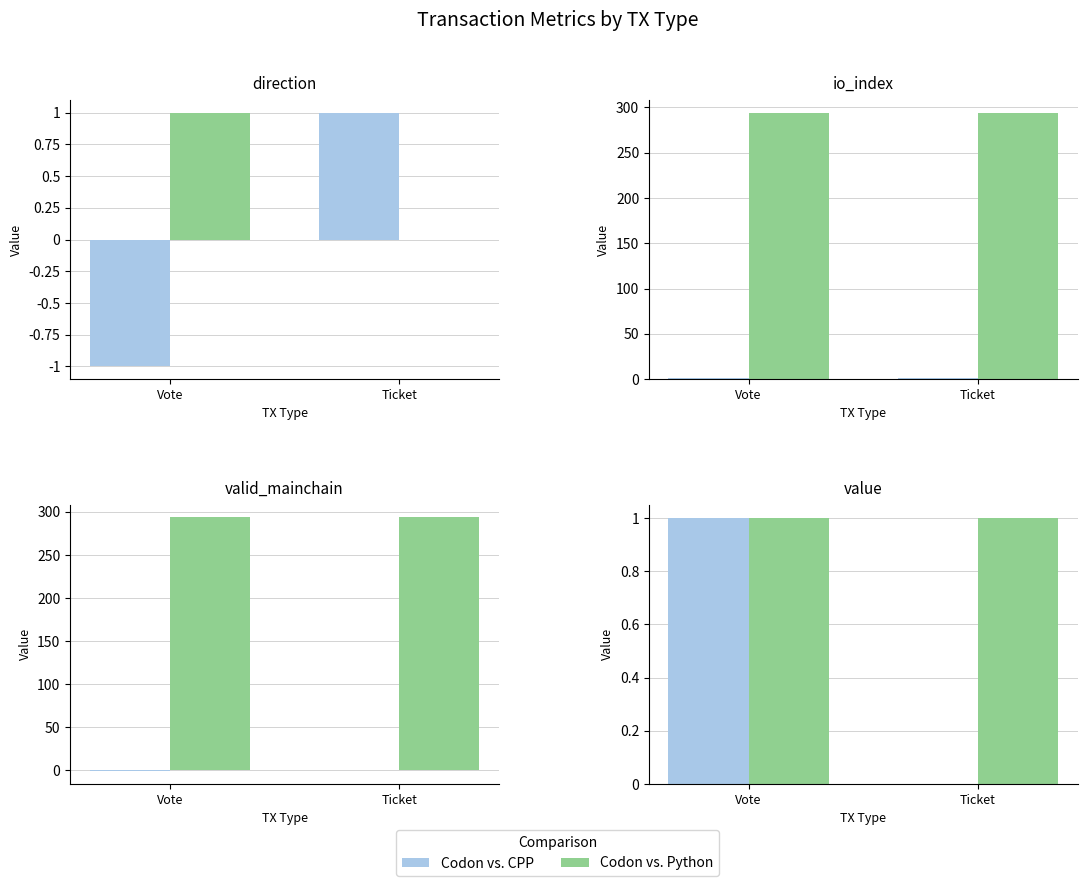

The valid_mainchain series shows 1.0 at Vote. True or false?

True